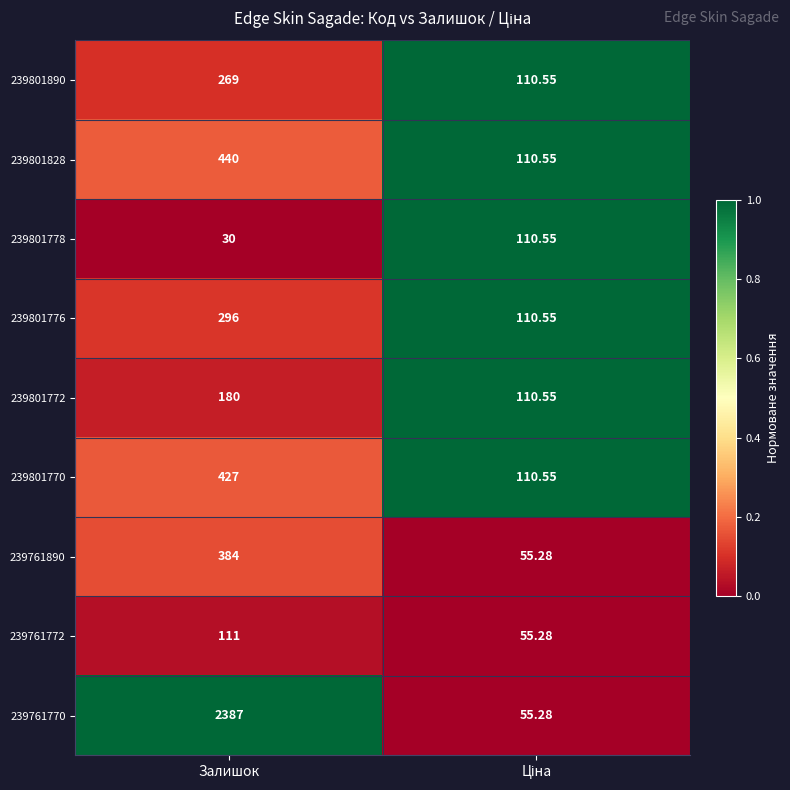

At which label is 239801778 closest to 70?

Залишок